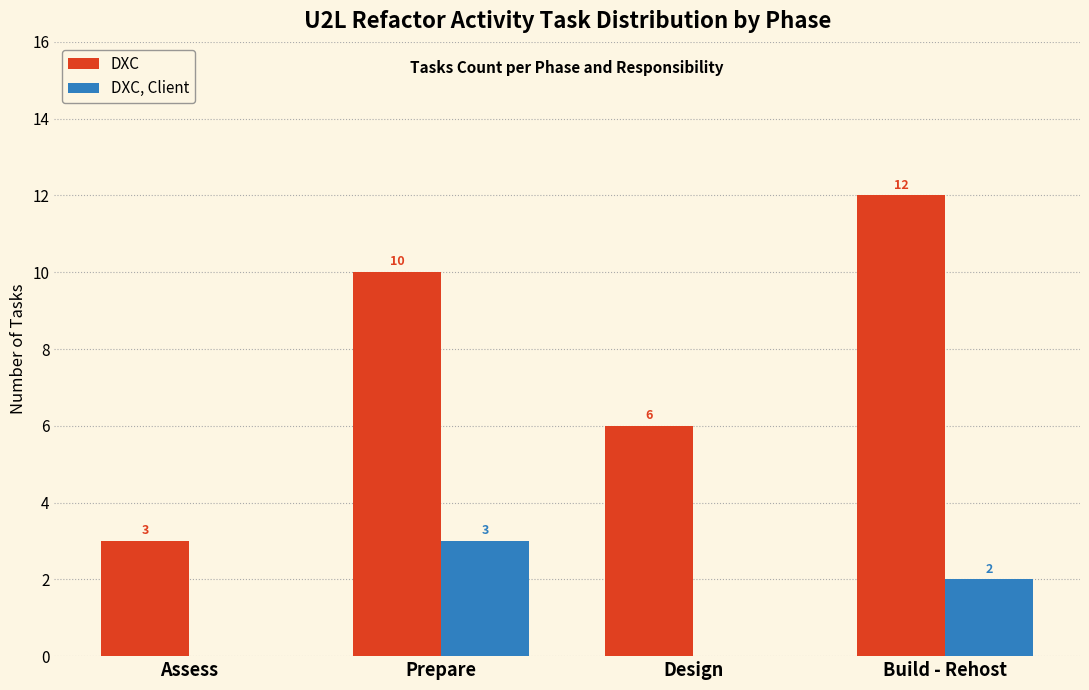

Where does the DXC, Client series first go above 2?

Prepare